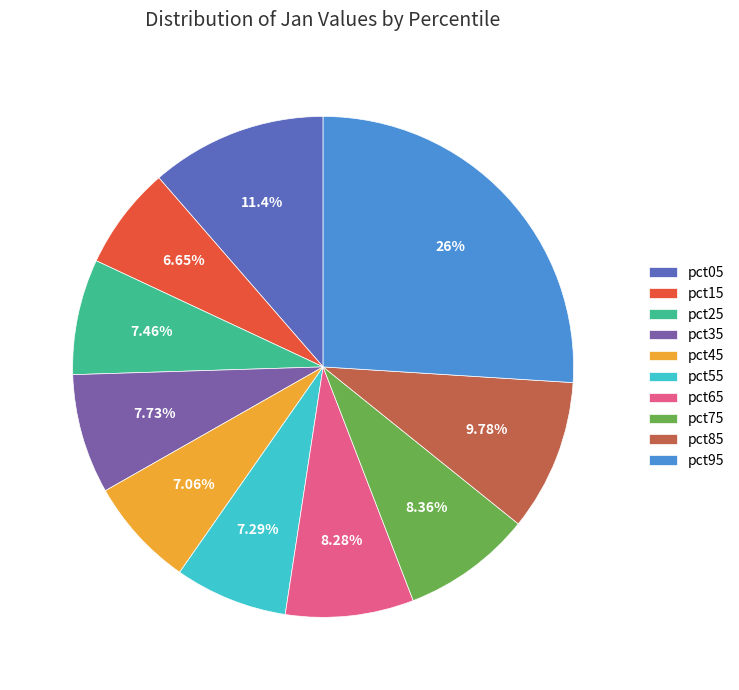

Is the sum of pct35 and pct05 greater than half?

No